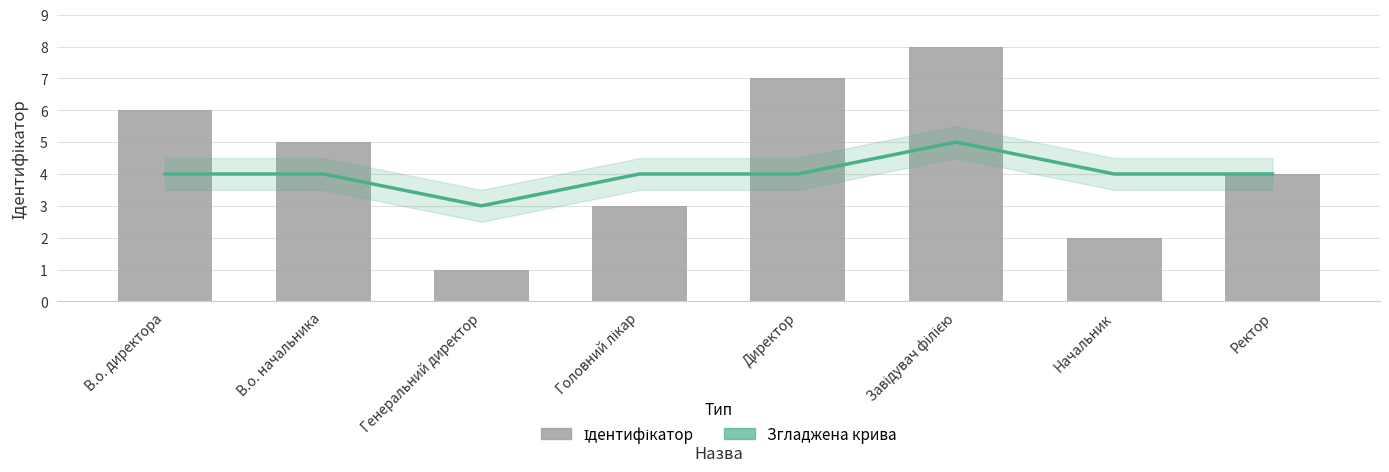

Reading left to right, what are all the values shown in this chart?

Згладжена крива: 4	4	3	4	4	5	4	4
Ідентифікатор: 6	5	1	3	7	8	2	4